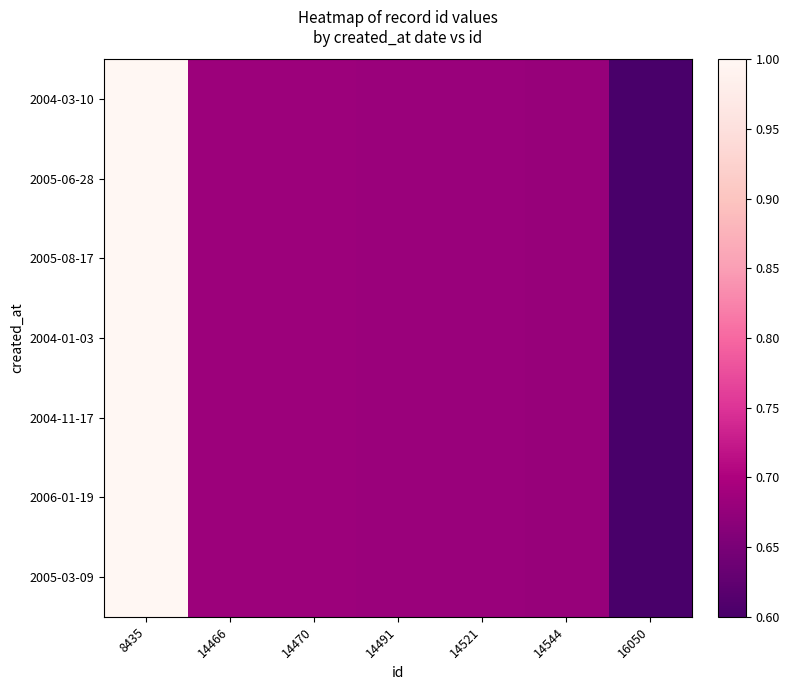

Rank the series by their maximum value, from highest to lowest.

2004-03-10, 2005-06-28, 2005-08-17, 2004-01-03, 2004-11-17, 2006-01-19, 2005-03-09